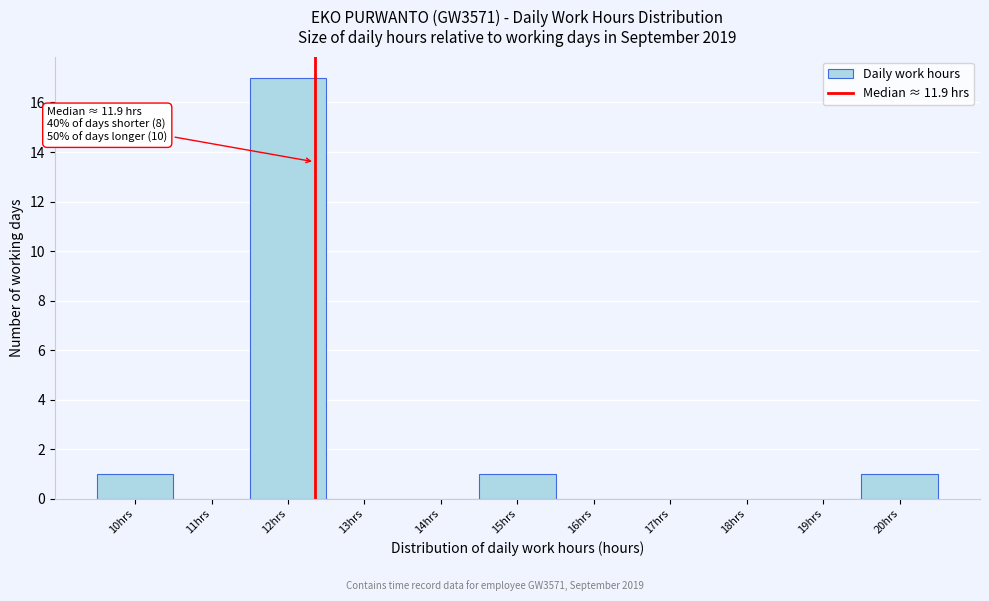

Reading left to right, list all the values displayed in this chart.

10hrs=1	11hrs=0	12hrs=17	13hrs=0	14hrs=0	15hrs=1	16hrs=0	17hrs=0	18hrs=0	19hrs=0	20hrs=1